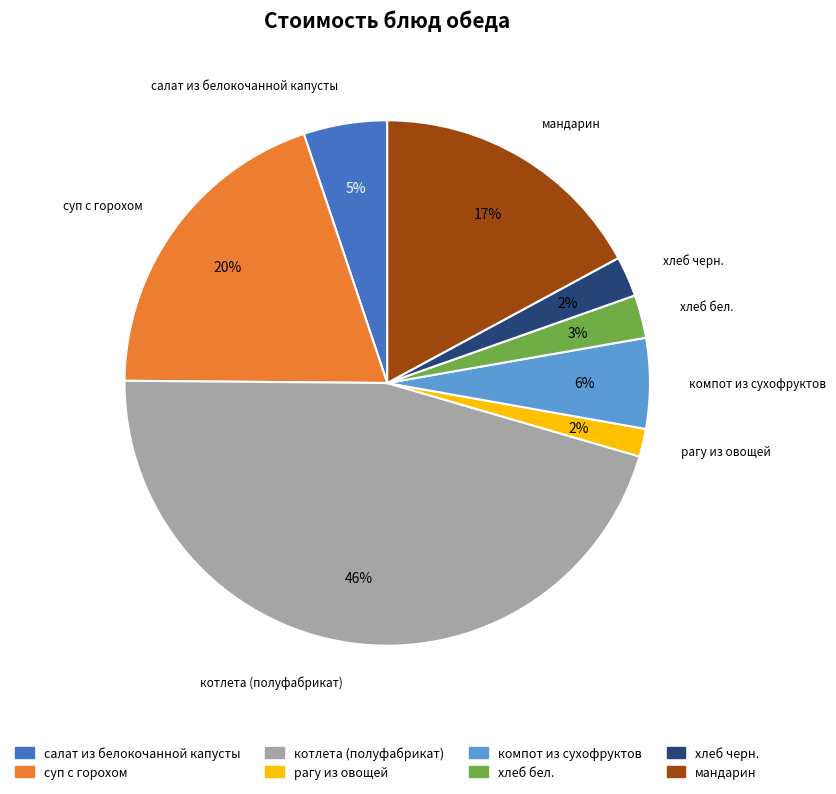

Is it true that рагу из овощей is 15% of the pie?

False